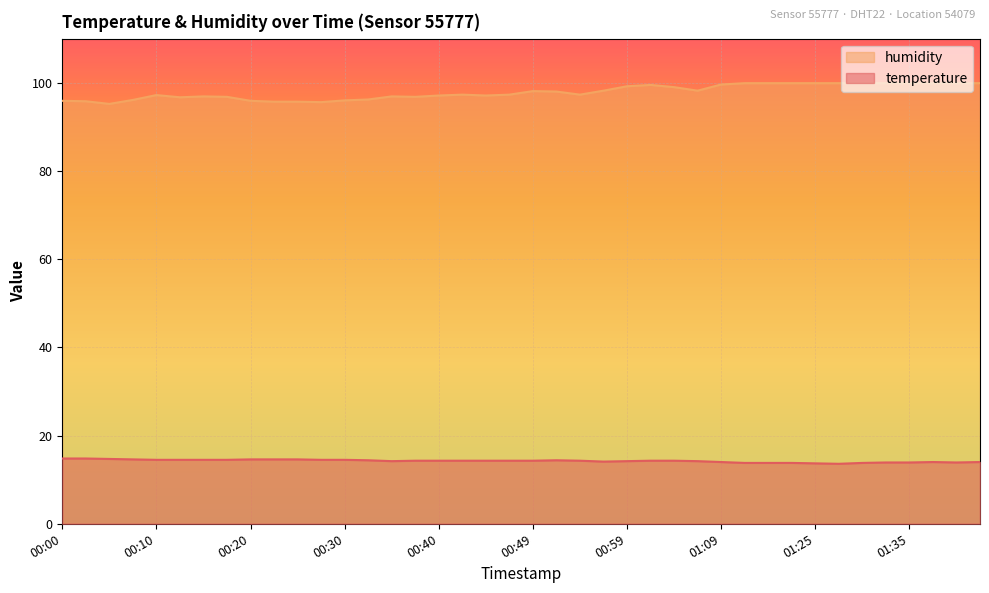

How many lines are shown in the chart?

2